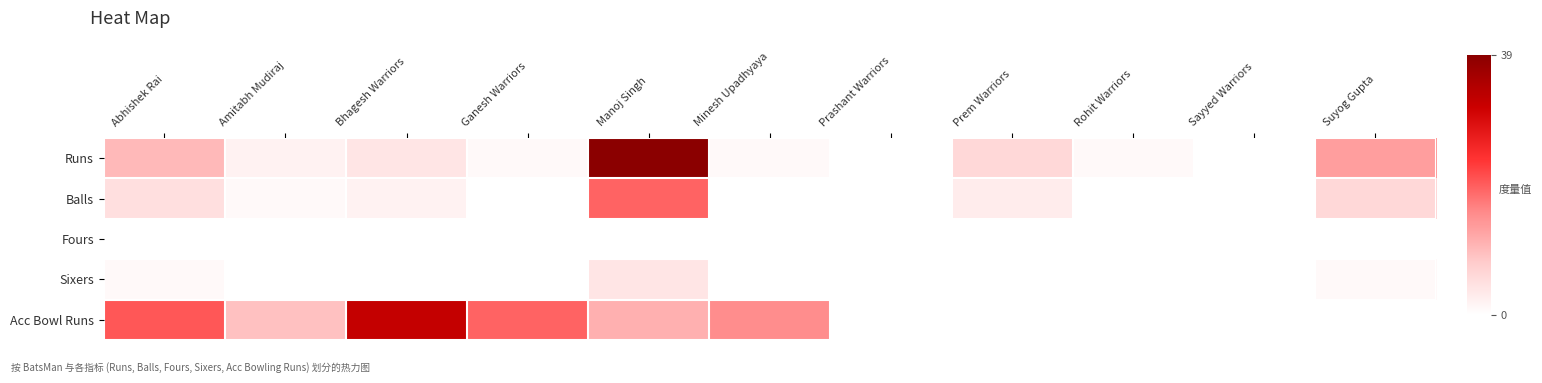

Reading left to right, extract all data points from this chart.

Runs: Abhishek Rai=10	Amitabh Mudiraj=2	Bhagesh Warriors=4	Ganesh Warriors=1	Manoj Singh=39	Minesh Upadhyaya=1	Prashant Warriors=0	Prem Warriors=6	Rohit Warriors=1	Sayyed Warriors=0	Suyog Gupta=13
Balls: Abhishek Rai=5	Amitabh Mudiraj=1	Bhagesh Warriors=2	Ganesh Warriors=0	Manoj Singh=19	Minesh Upadhyaya=0	Prashant Warriors=0	Prem Warriors=3	Rohit Warriors=0	Sayyed Warriors=0	Suyog Gupta=6
Fours: Abhishek Rai=0	Amitabh Mudiraj=0	Bhagesh Warriors=0	Ganesh Warriors=0	Manoj Singh=0	Minesh Upadhyaya=0	Prashant Warriors=0	Prem Warriors=0	Rohit Warriors=0	Sayyed Warriors=0	Suyog Gupta=0
Sixers: Abhishek Rai=1	Amitabh Mudiraj=0	Bhagesh Warriors=0	Ganesh Warriors=0	Manoj Singh=4	Minesh Upadhyaya=0	Prashant Warriors=0	Prem Warriors=0	Rohit Warriors=0	Sayyed Warriors=0	Suyog Gupta=1
Acc Bowl Runs: Abhishek Rai=20	Amitabh Mudiraj=9	Bhagesh Warriors=32	Ganesh Warriors=19	Manoj Singh=11	Minesh Upadhyaya=15	Prashant Warriors=0	Prem Warriors=0	Rohit Warriors=0	Sayyed Warriors=0	Suyog Gupta=0